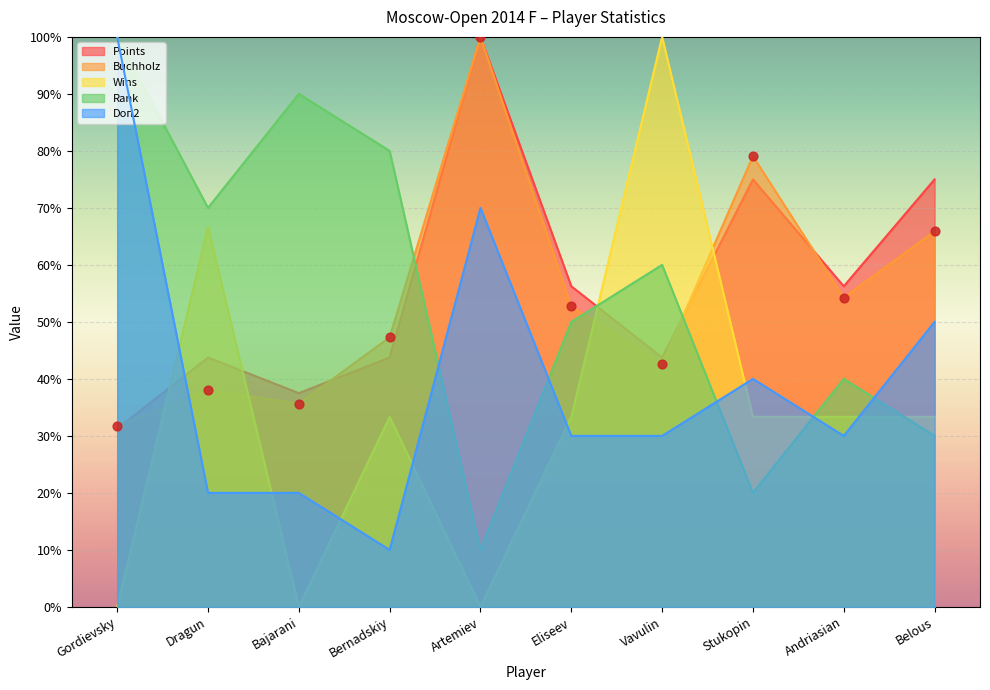

Which series has the largest total across all categories?

Points